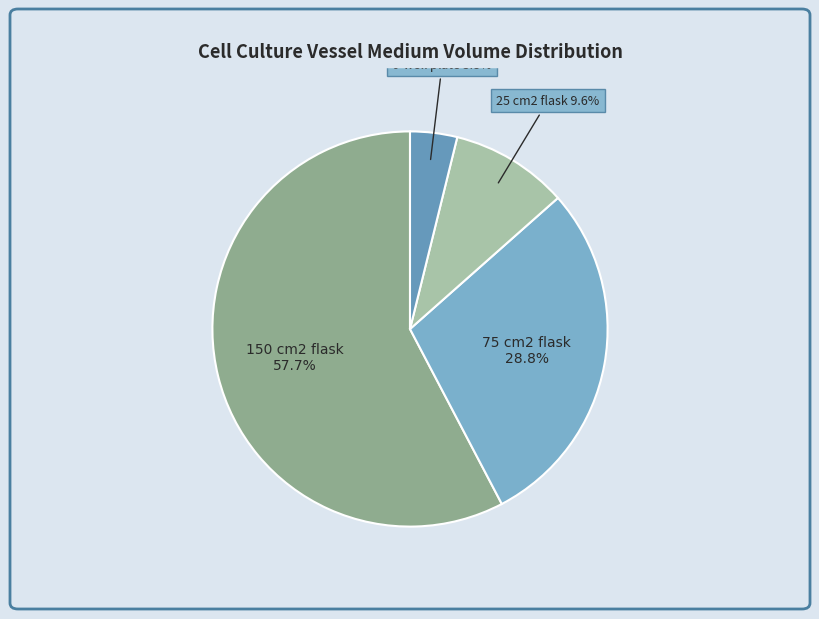

Does any single category account for the majority?

Yes